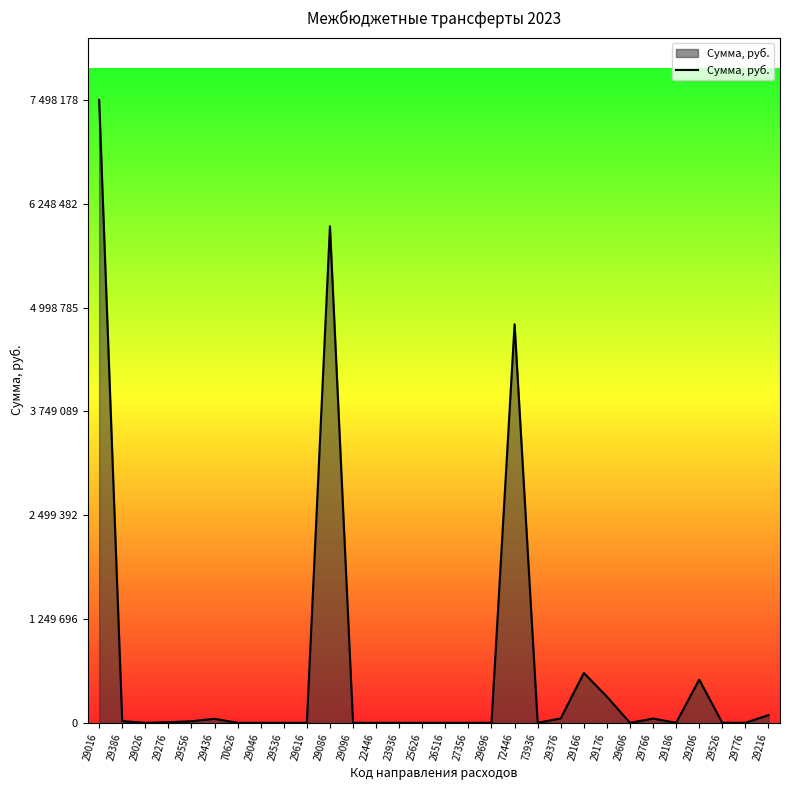

At which category does the data reach its first local peak?

29436